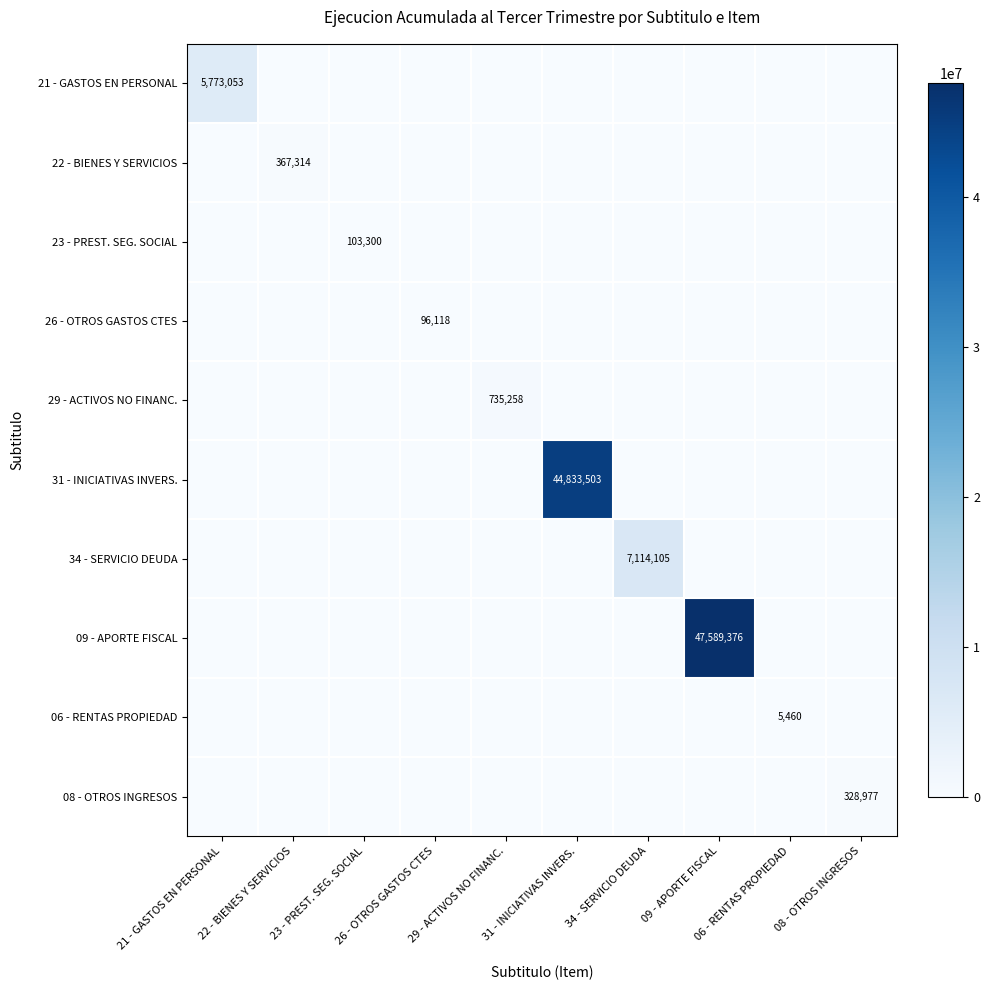

What is the average value of the 21 - GASTOS EN PERSONAL series?

577305